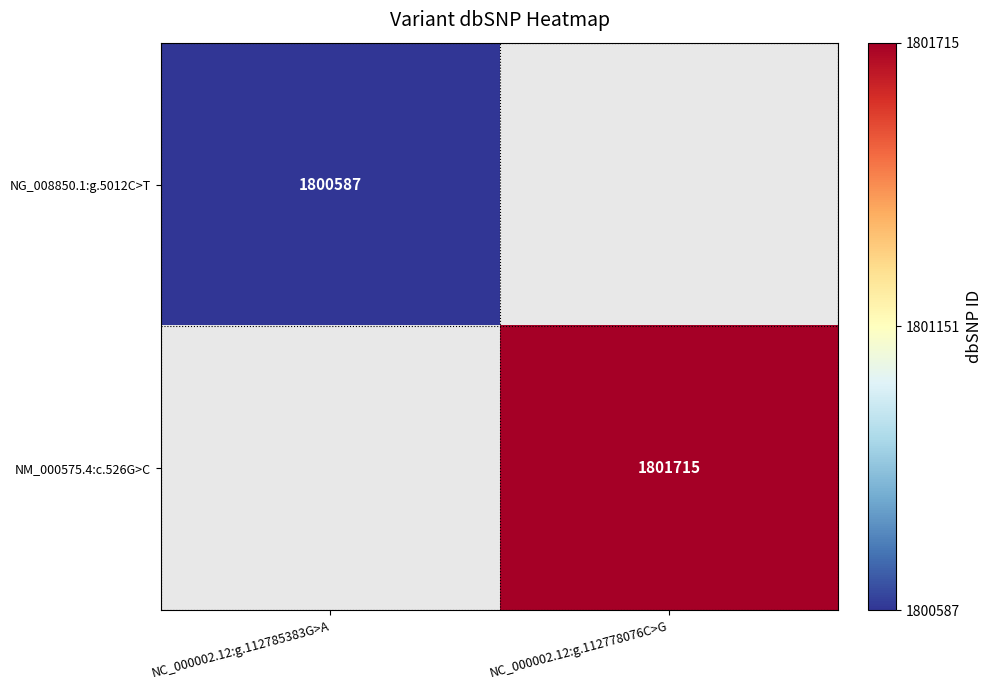

The NM_000575.4:c.526G>C series shows 1801715 at NC_000002.12:g.112778076C>G. True or false?

True